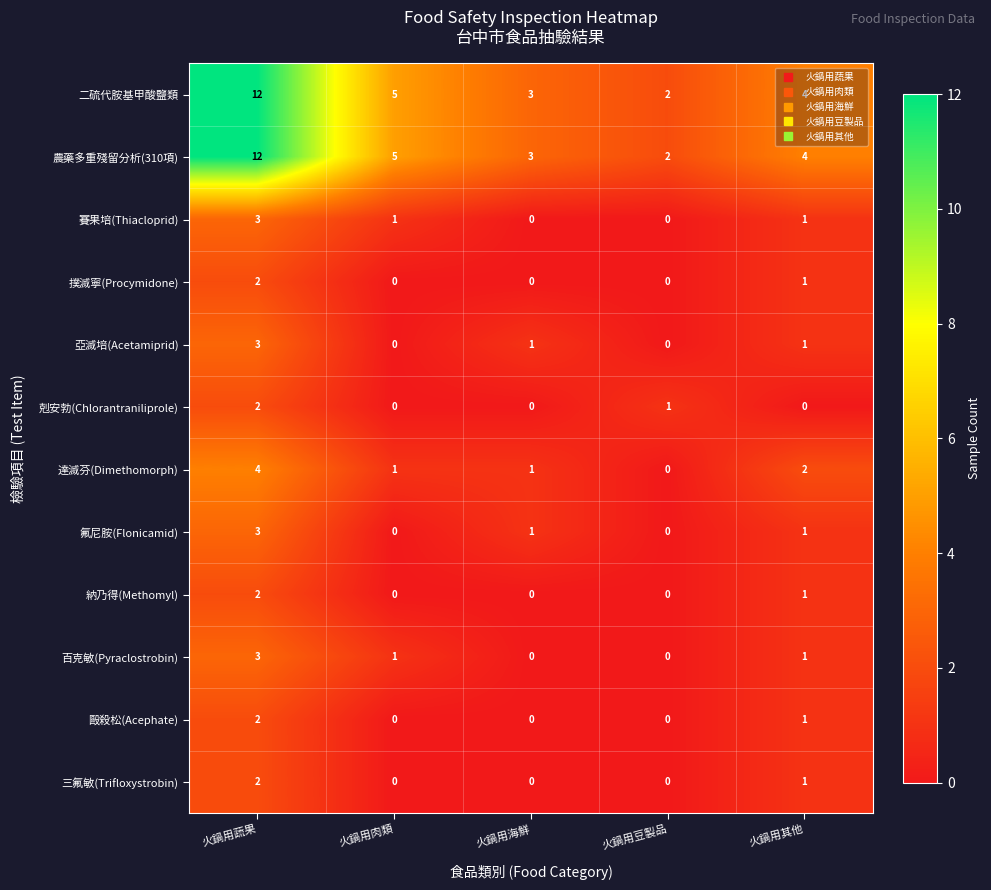

At which label does 亞滅培(Acetamiprid) reach its peak?

火鍋用蔬果